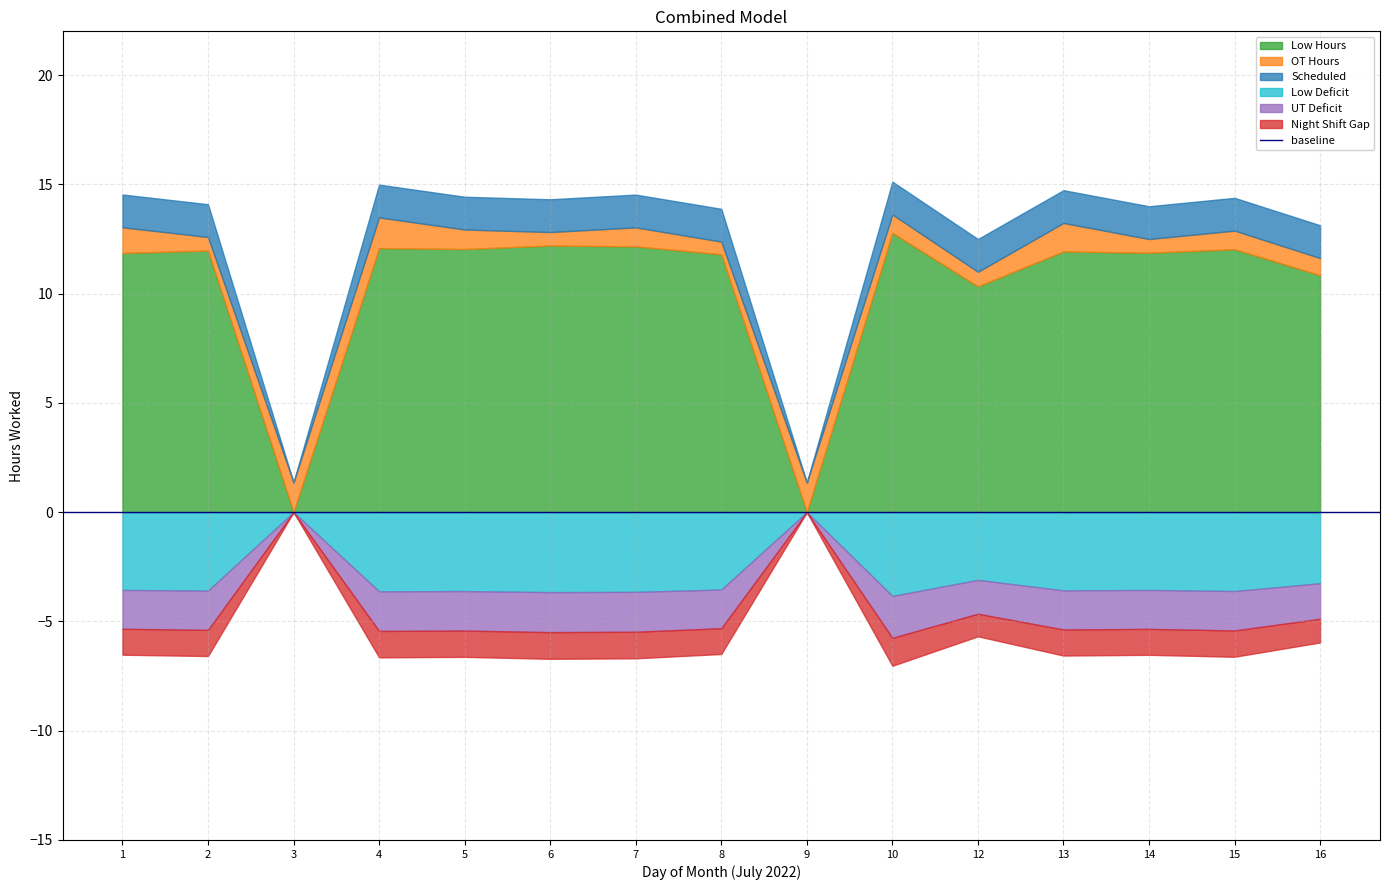

Is the value of Low at 1 greater than the value of OT at 12?

Yes